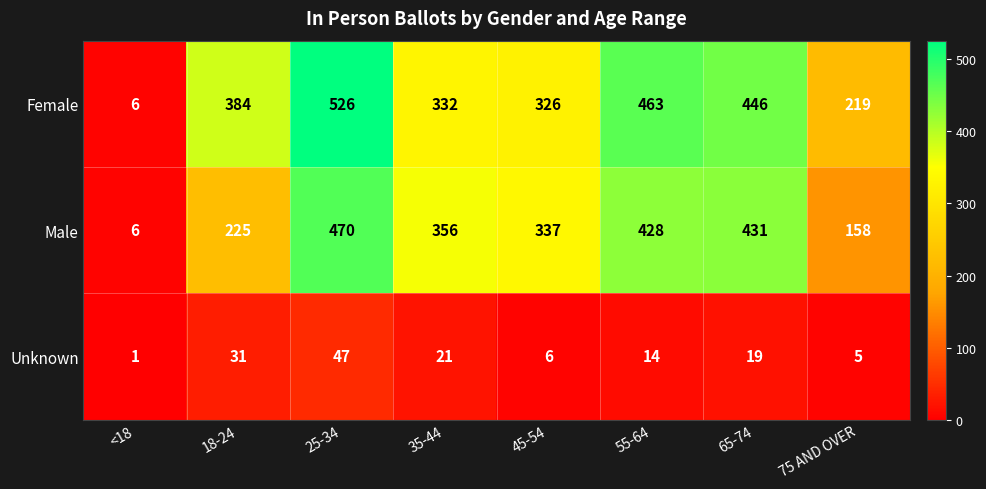

Where does the Male series first go above 356?

25-34